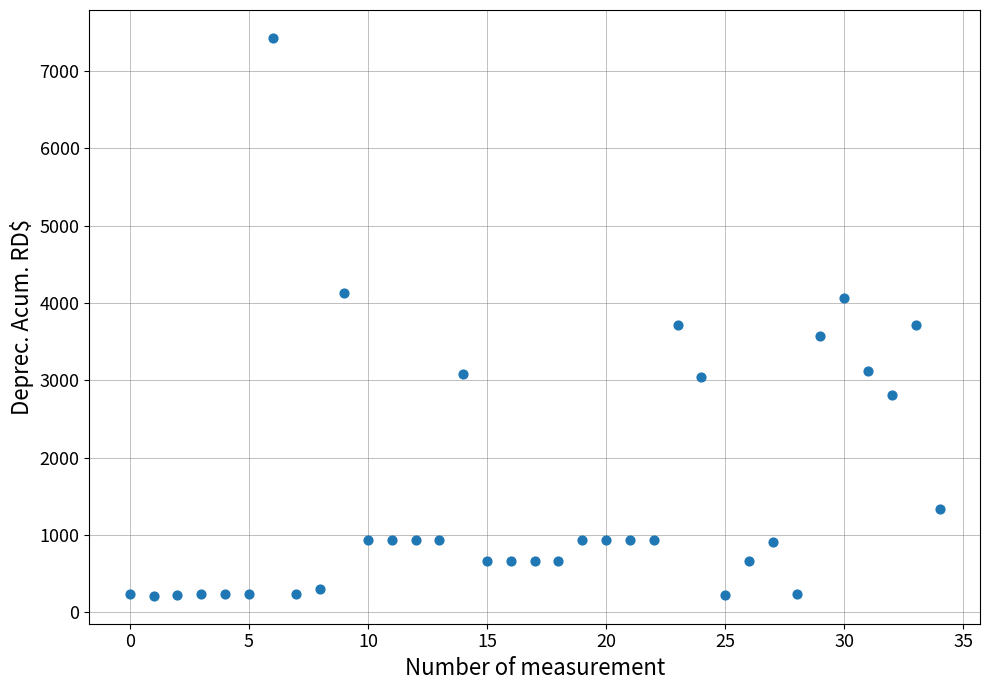

What is the range of Y values (max minus min)?

7209.1